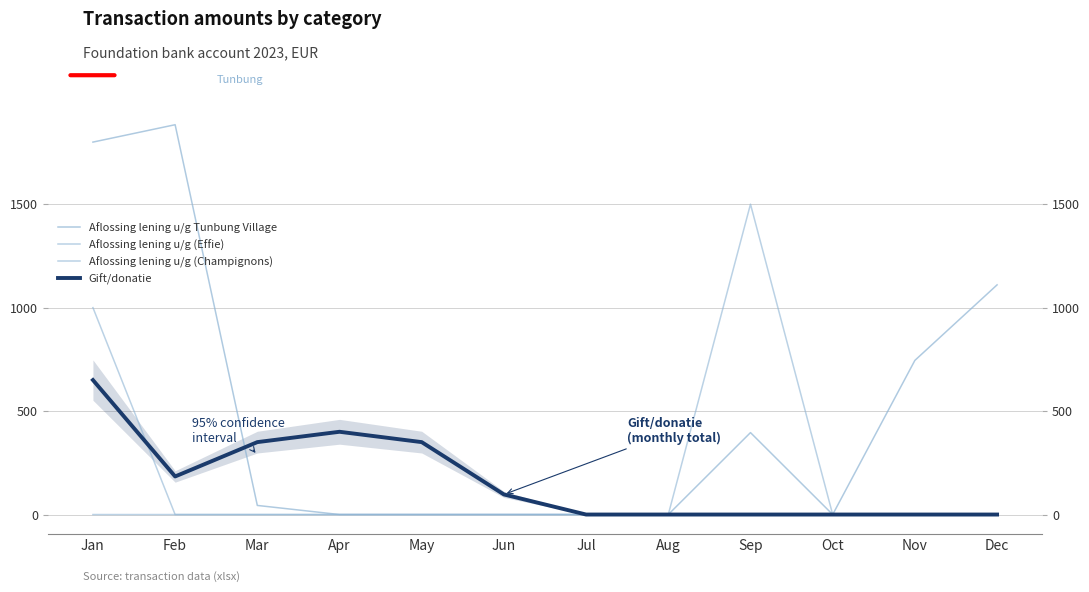

The Gift/donatie series shows 0.0 at Dec. True or false?

True